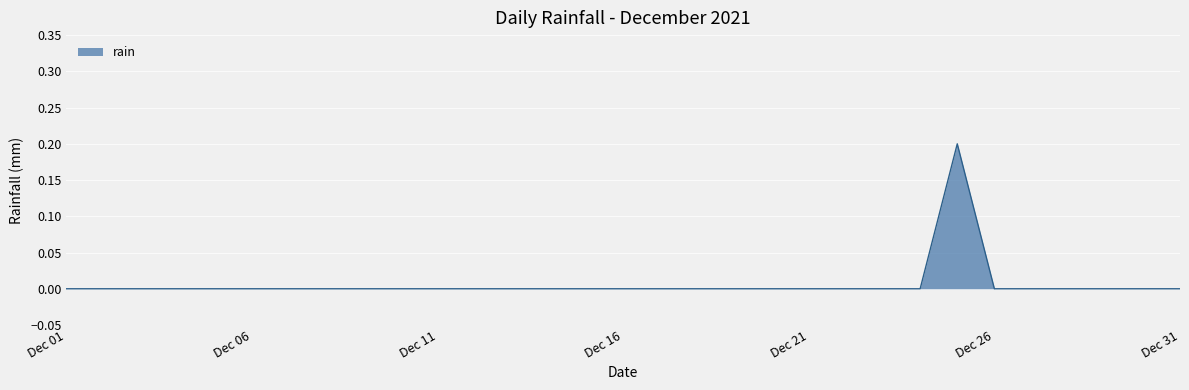

Count the number of data series in this chart.

1